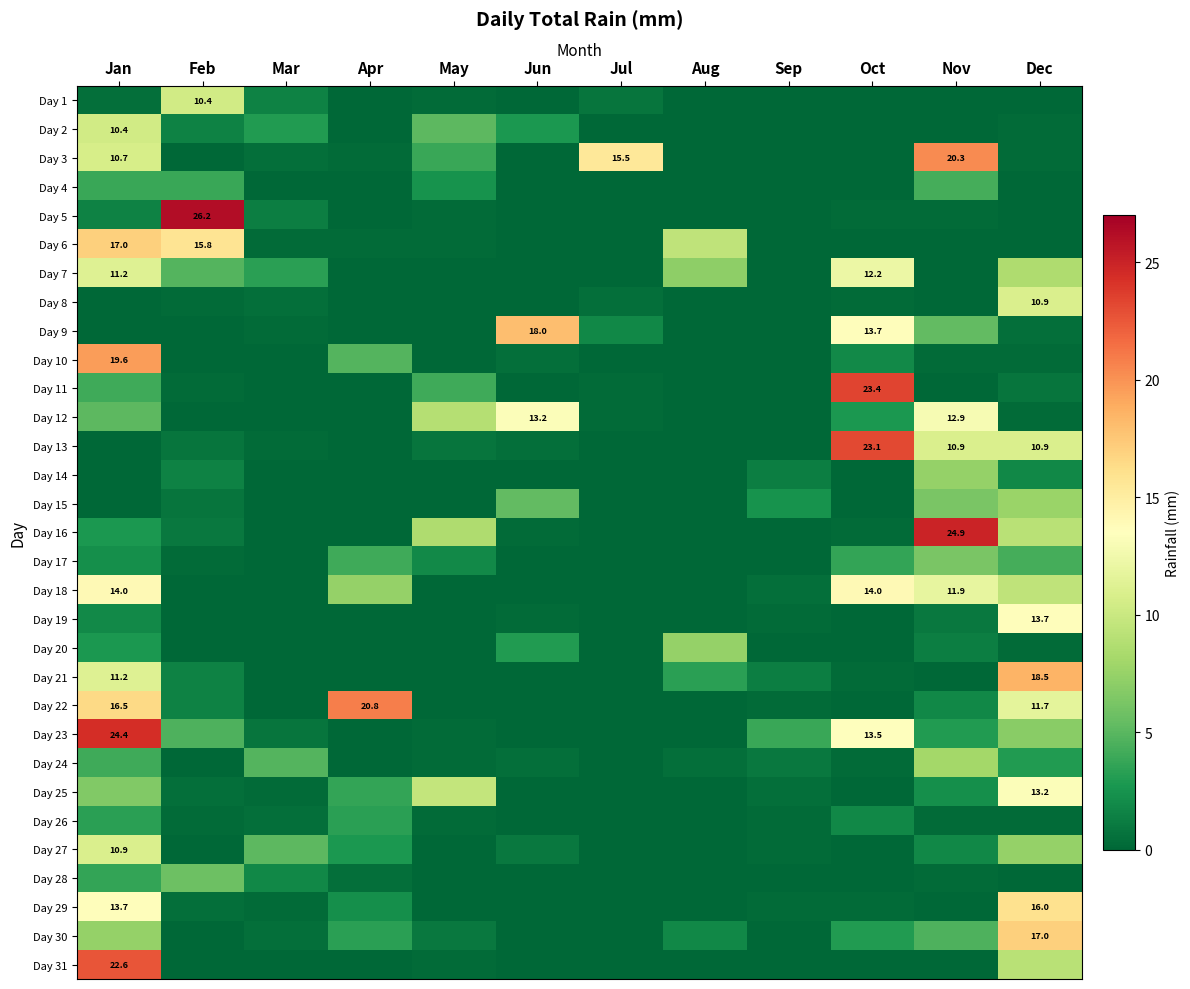

The Day 10 series shows 19.6 at Jan. True or false?

True